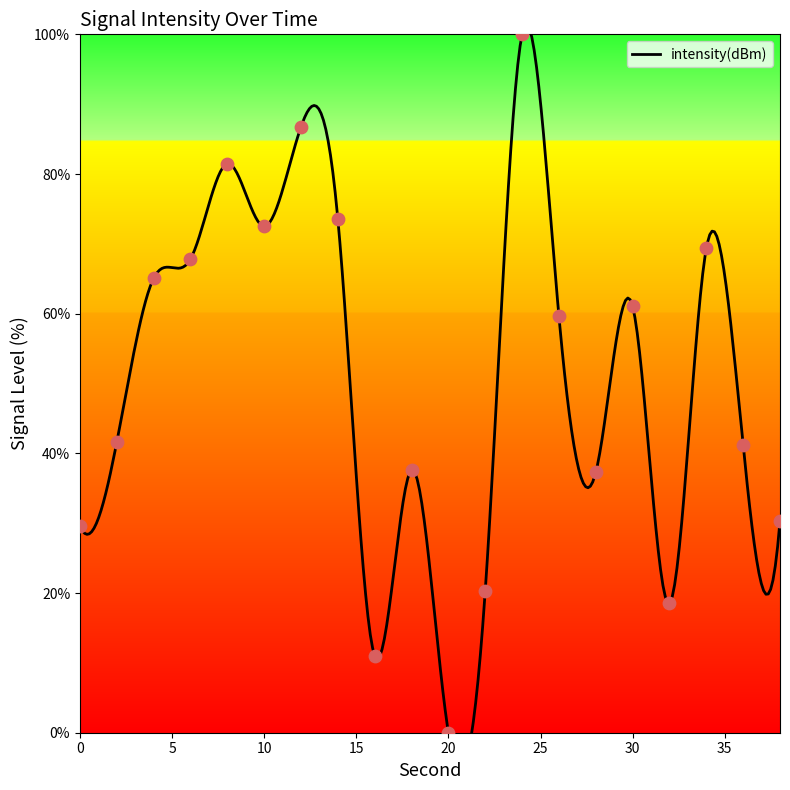

What is the change in value from 32 to 36?

+22.6